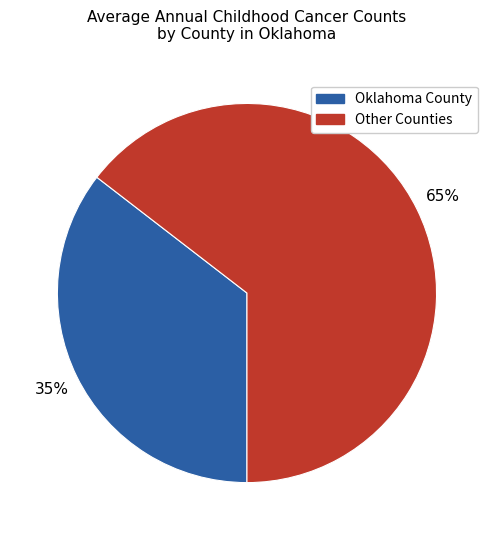

True or false: Oklahoma County accounts for 35% of the total.

True